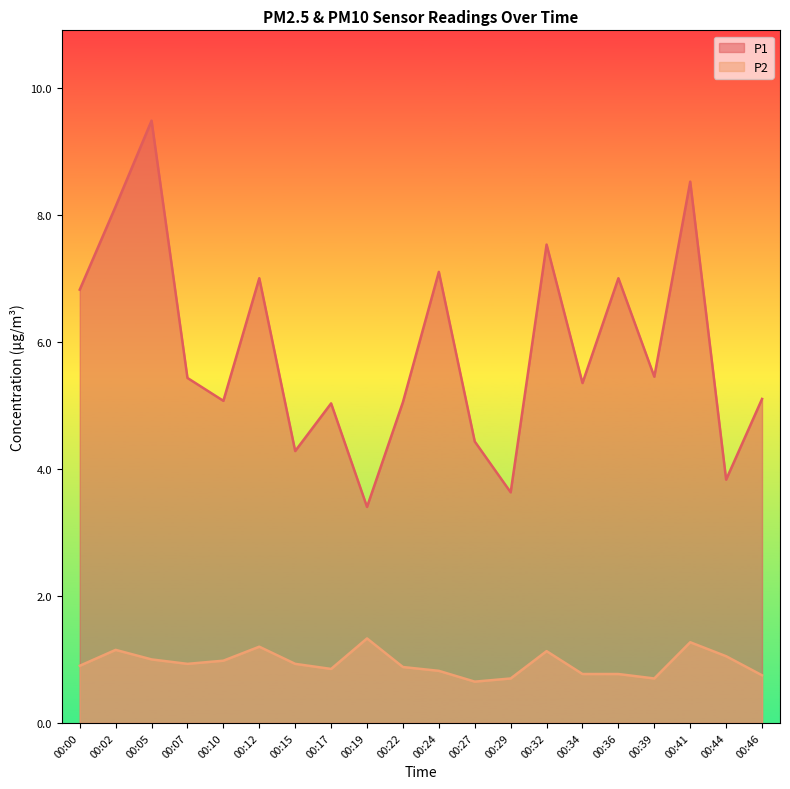

Which series changed the most between 00:00 and 00:02?

P1